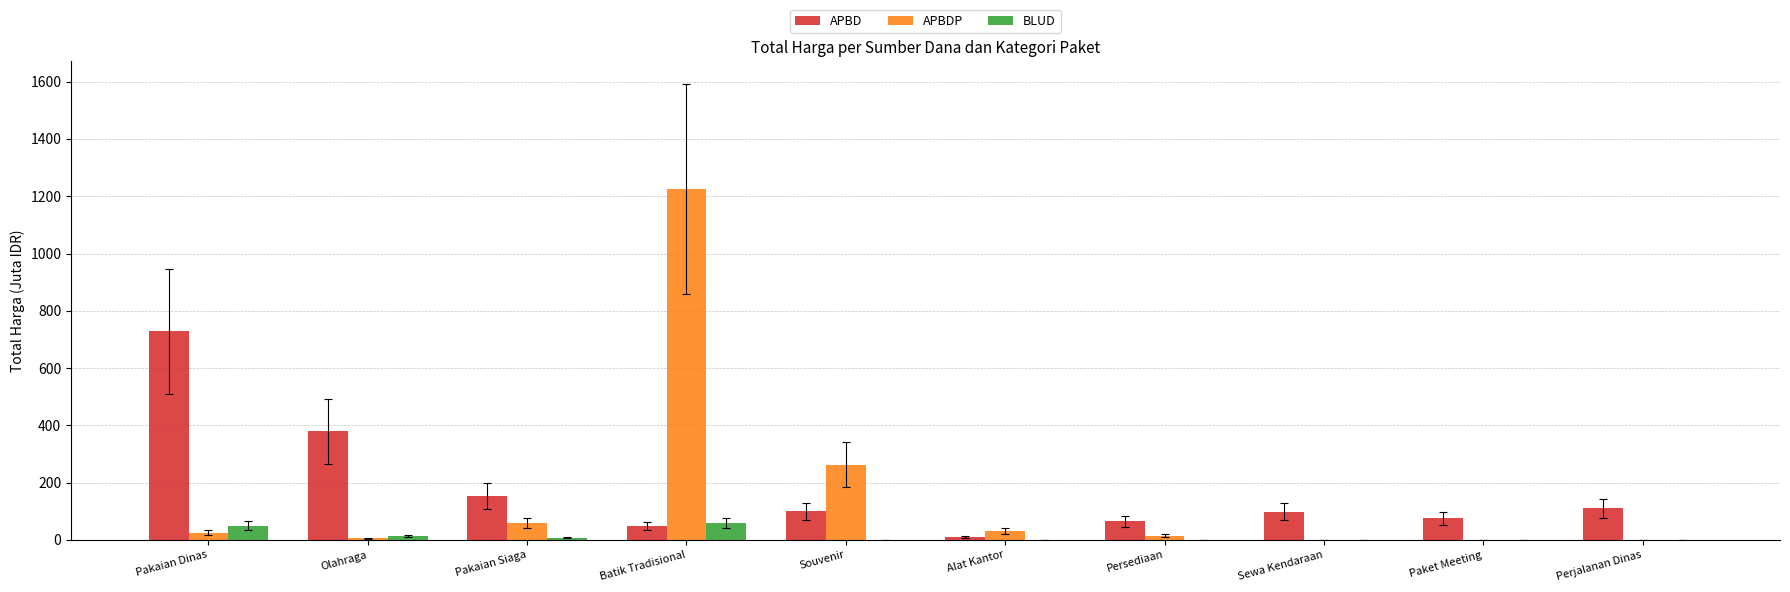

Which category has the highest value across all series?

Batik Tradisional